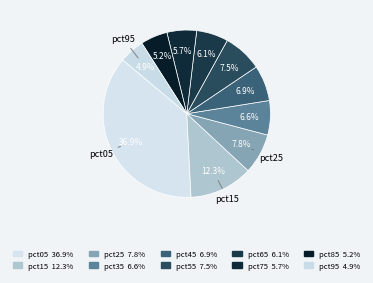

Count the number of slices in the pie.

10